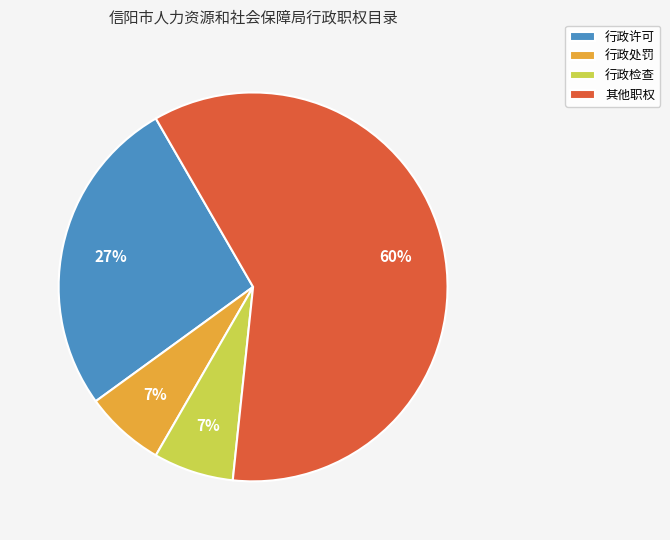

How many slices are in this pie chart?

4